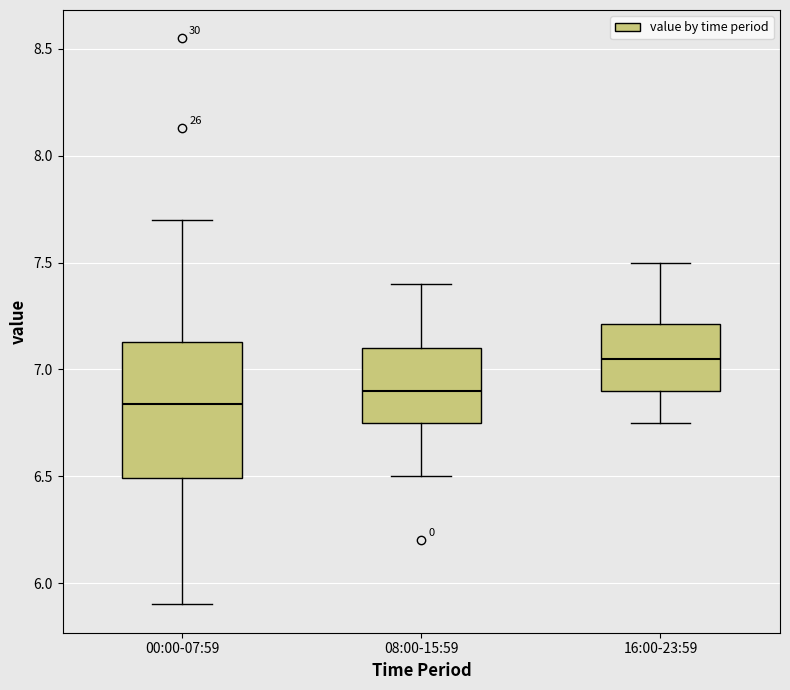

Reading left to right, read every box against the y-axis: the position of its median line, the range the box covers, and the ends of its whiskers. The values are not printed on the chart, so give them approximately, as read against the axis.

00:00-07:59: median 6.85, box 6.50 to 7.15, whiskers 5.90 to 7.70
08:00-15:59: median 6.90, box 6.75 to 7.10, whiskers 6.50 to 7.40
16:00-23:59: median 7.05, box 6.90 to 7.20, whiskers 6.75 to 7.50